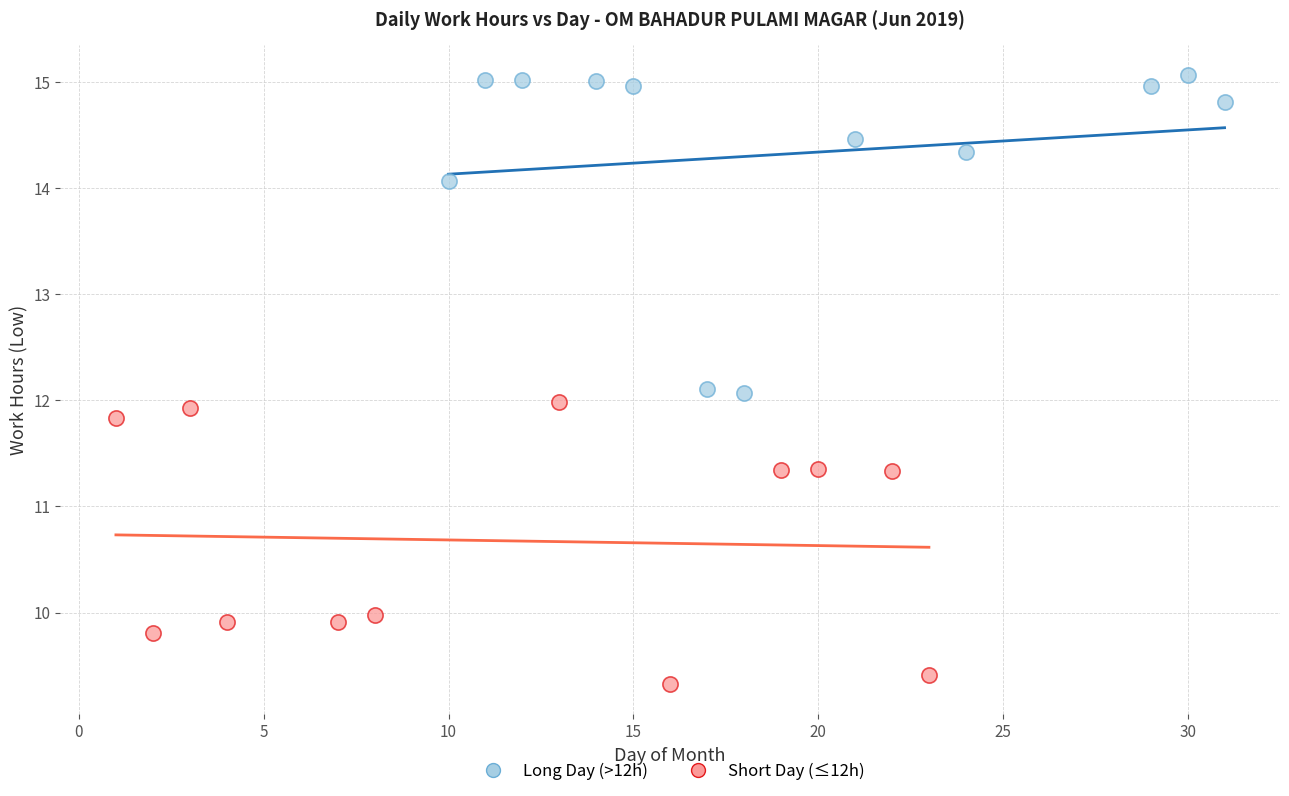

Which series has the widest spread of Y values?

Long Day (>12h)